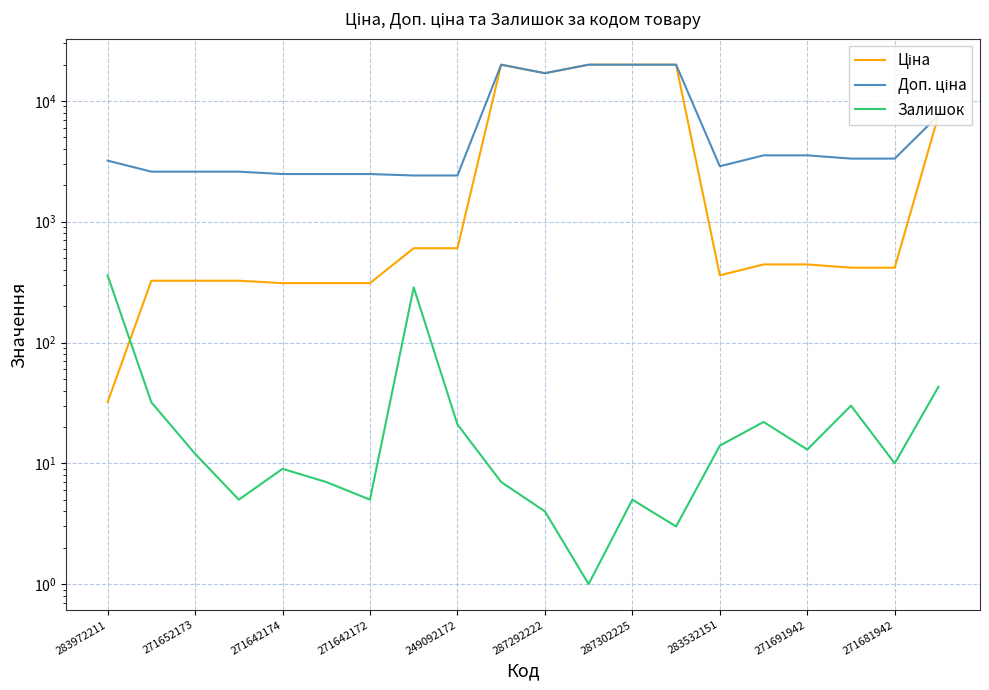

At how many categories does at least one series exceed 6079?

6